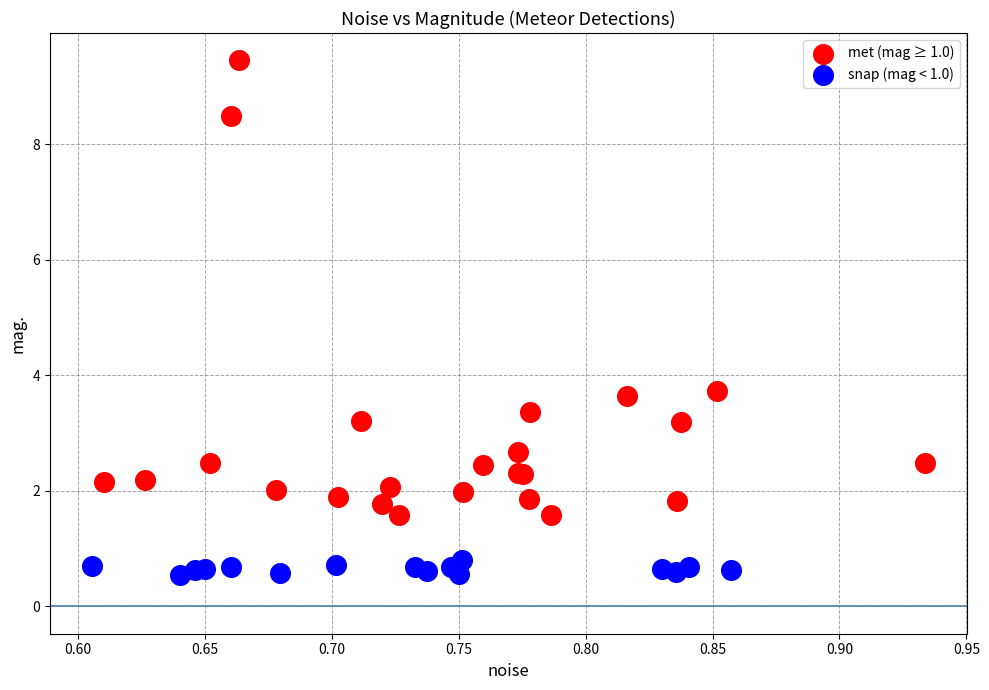

Which series contains the highest Y value?

met (mag ≥ 1.0)